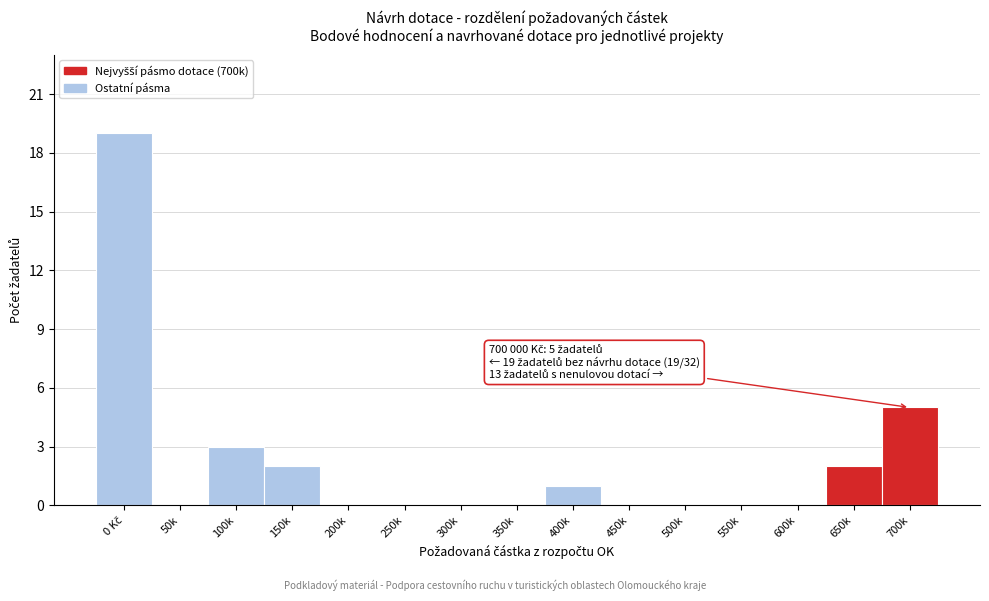

Is it true that the value at 600k is 0?

True